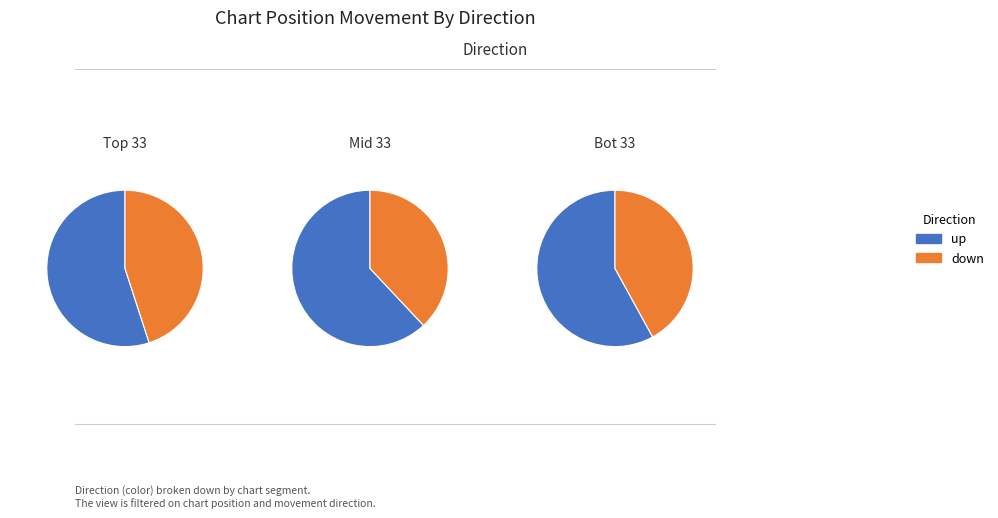

What portion of the pie excludes down?

60.0%